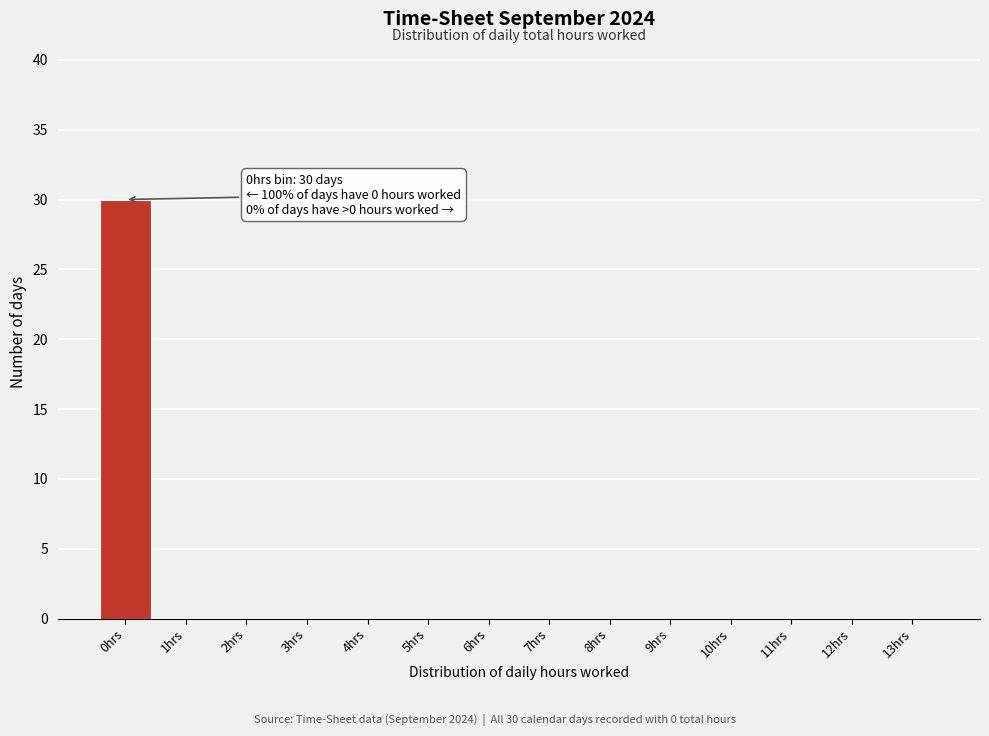

Reading left to right, transcribe all the data shown in this chart.

0hrs=30	1hrs=0	2hrs=0	3hrs=0	4hrs=0	5hrs=0	6hrs=0	7hrs=0	8hrs=0	9hrs=0	10hrs=0	11hrs=0	12hrs=0	13hrs=0